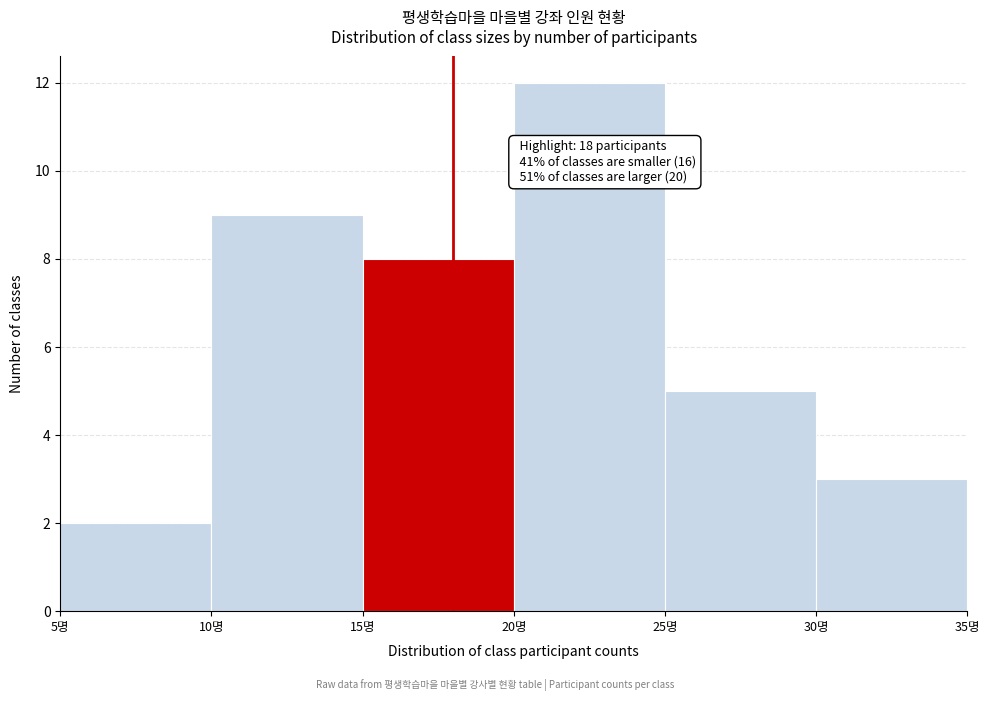

Over which range of the x-axis is the bar tallest?

20 to 25